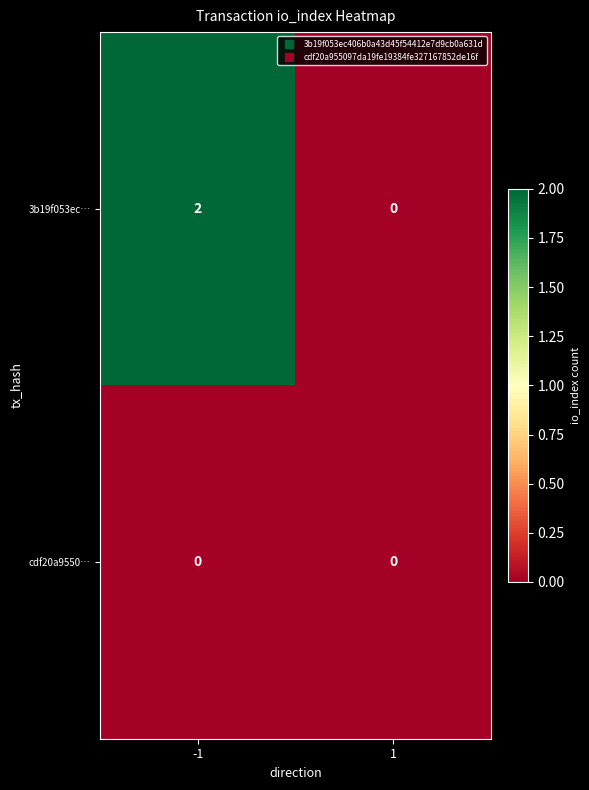

At -1, list the series in order from smallest to largest.

cdf20a9550…, 3b19f053ec…